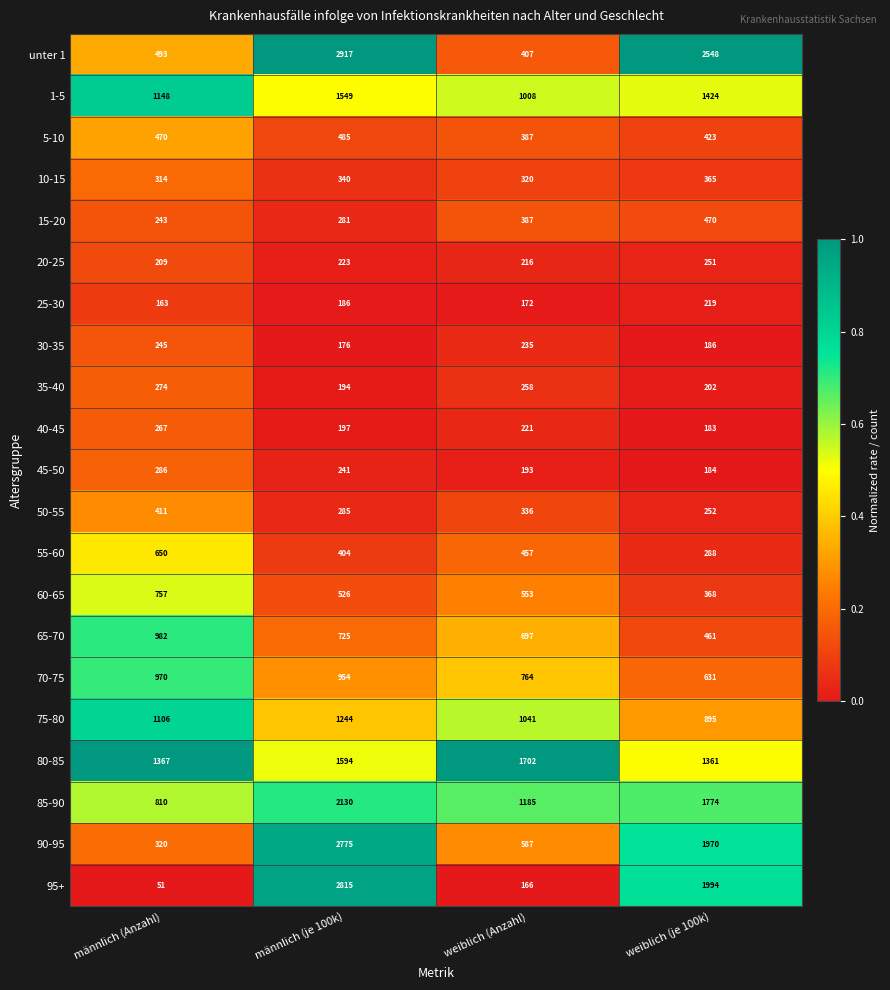

What is the difference between the maximum and minimum values in the 60-65 series?

389